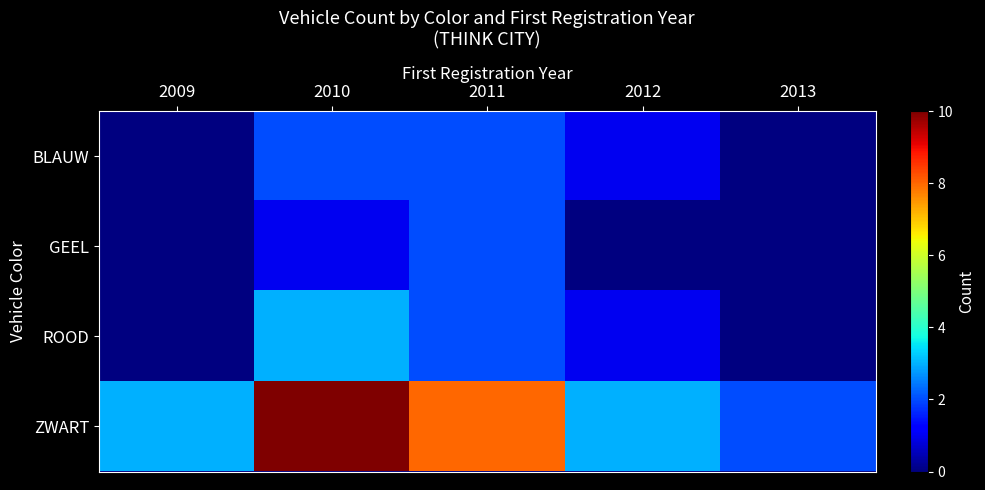

How many values in GEEL are above zero?

2